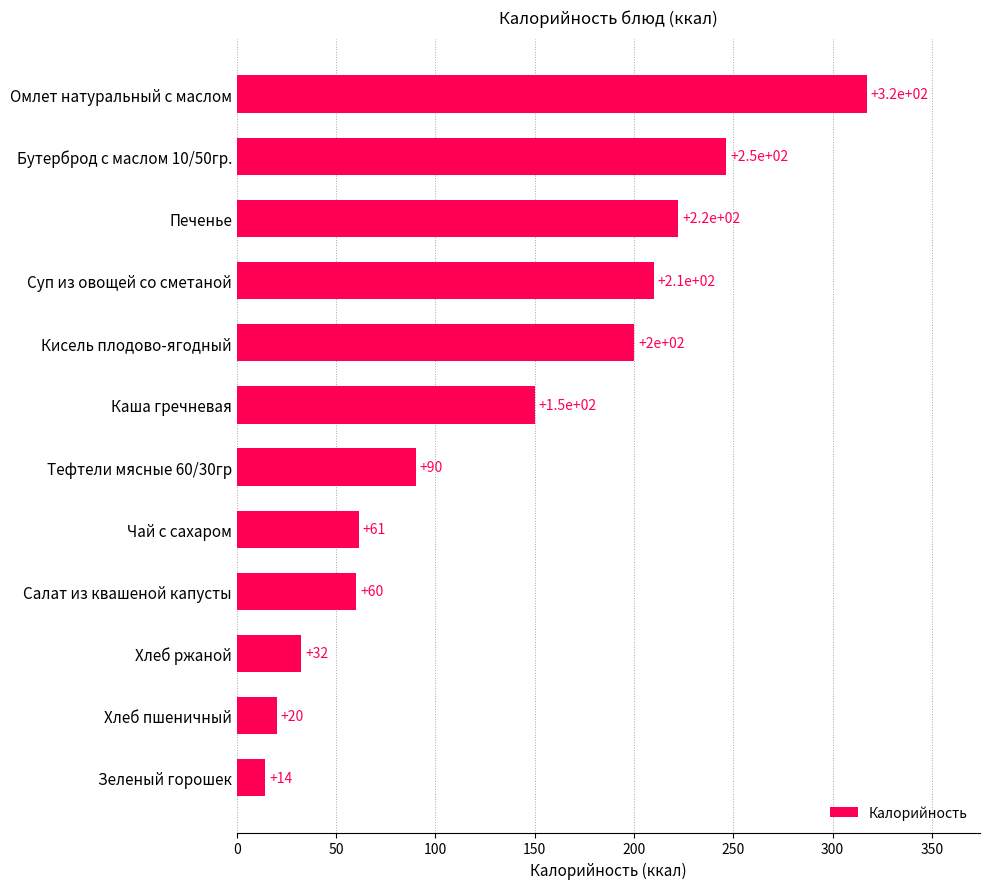

What is the minimum value shown in the chart?

14.3